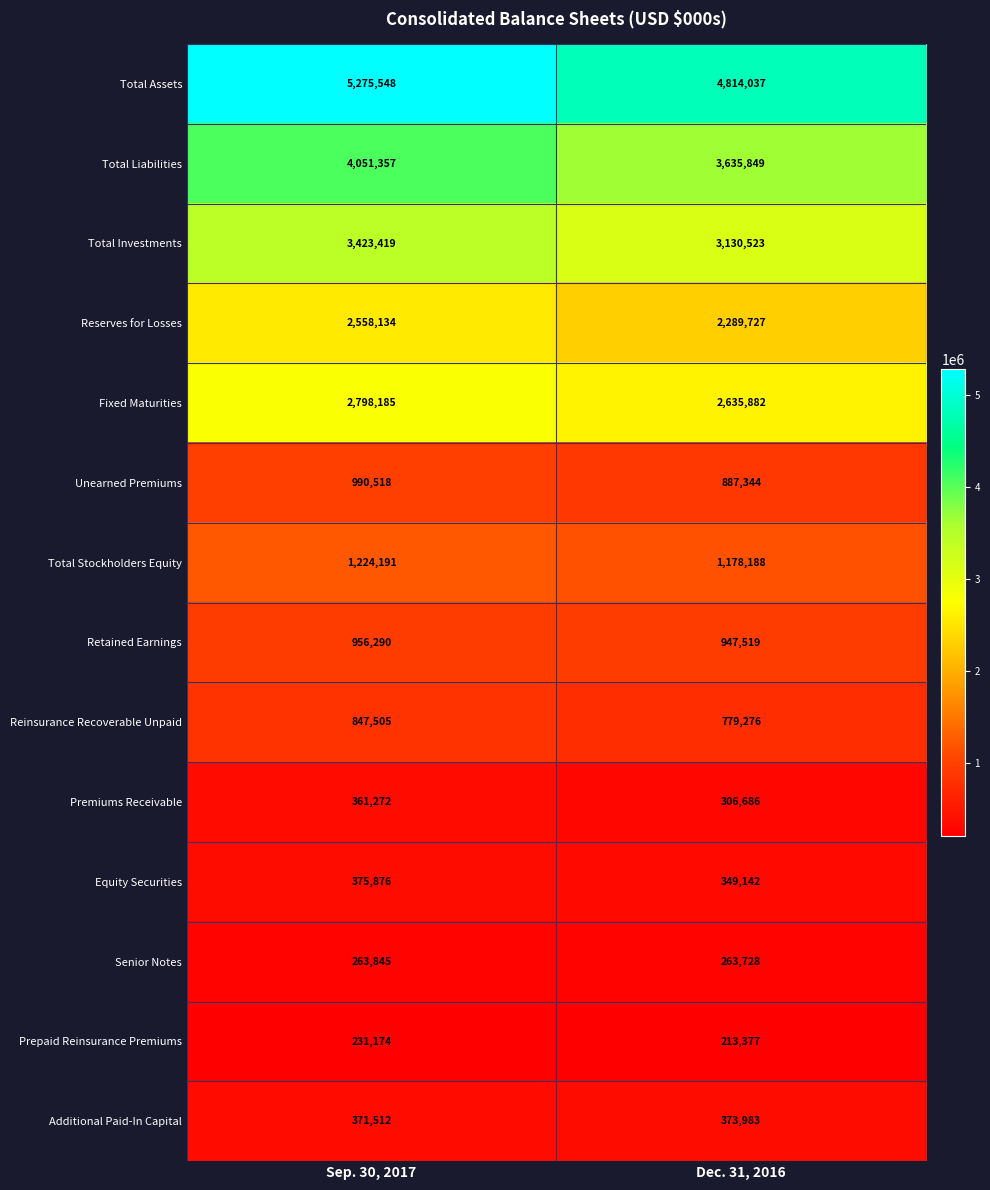

Between Sep. 30, 2017 and Dec. 31, 2016, which series saw the biggest shift?

Total Assets